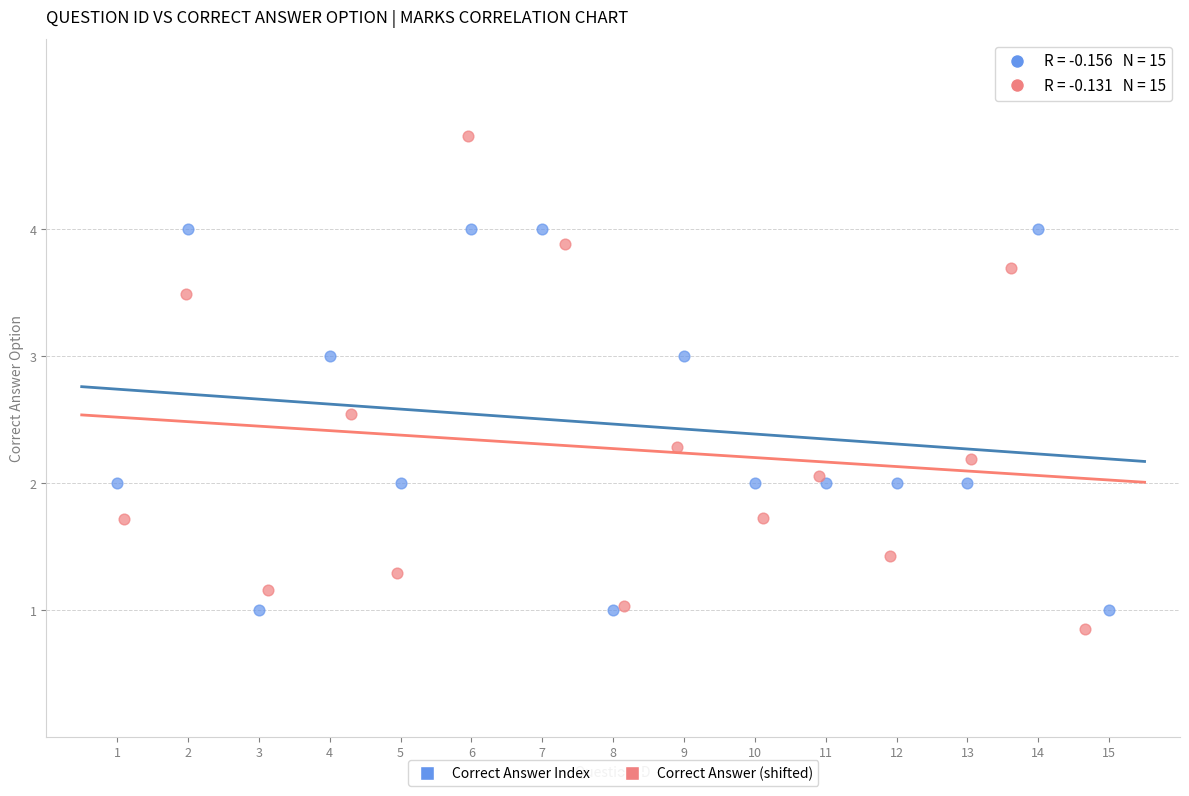

Which series has the widest spread of Y values?

Correct Answer (shifted)